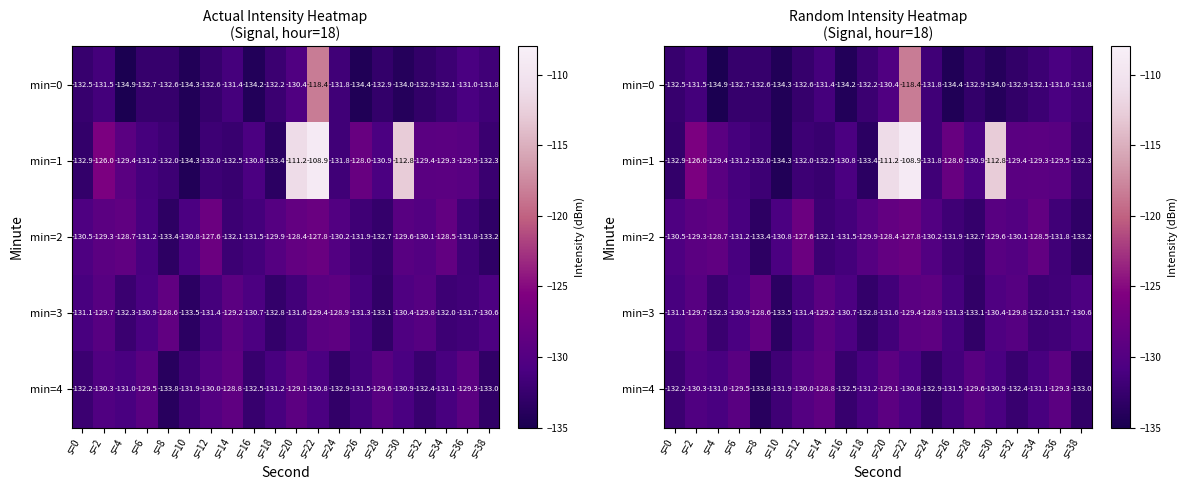

The value of min=0 at s=30 is -134.0. True or false?

True